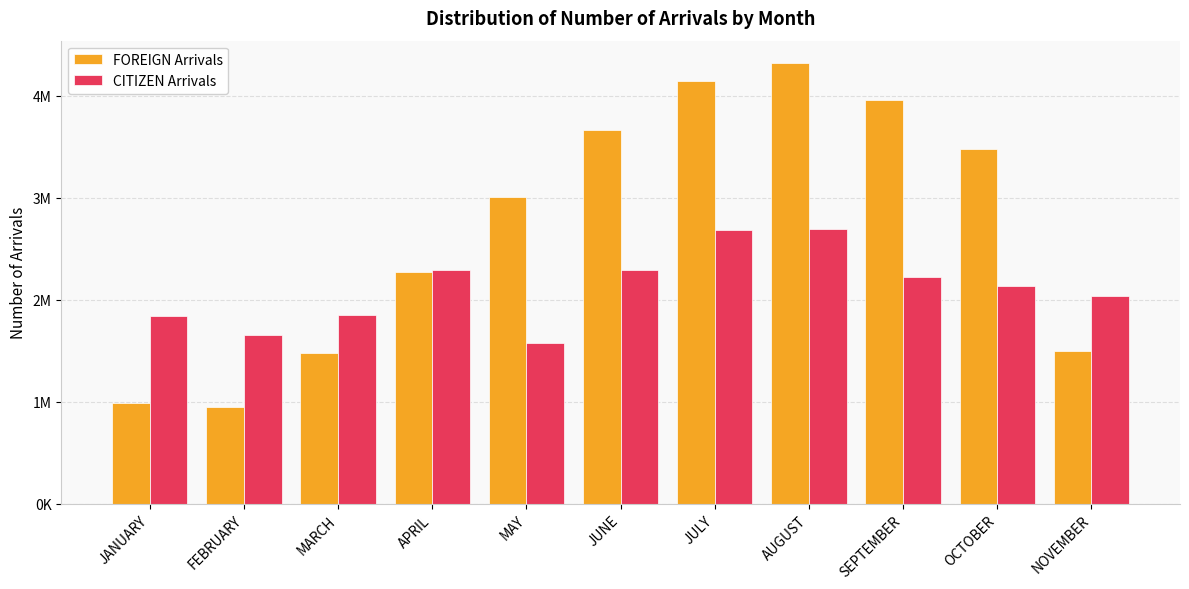

Where is FOREIGN Arrivals nearest to the value 2637438?

APRIL